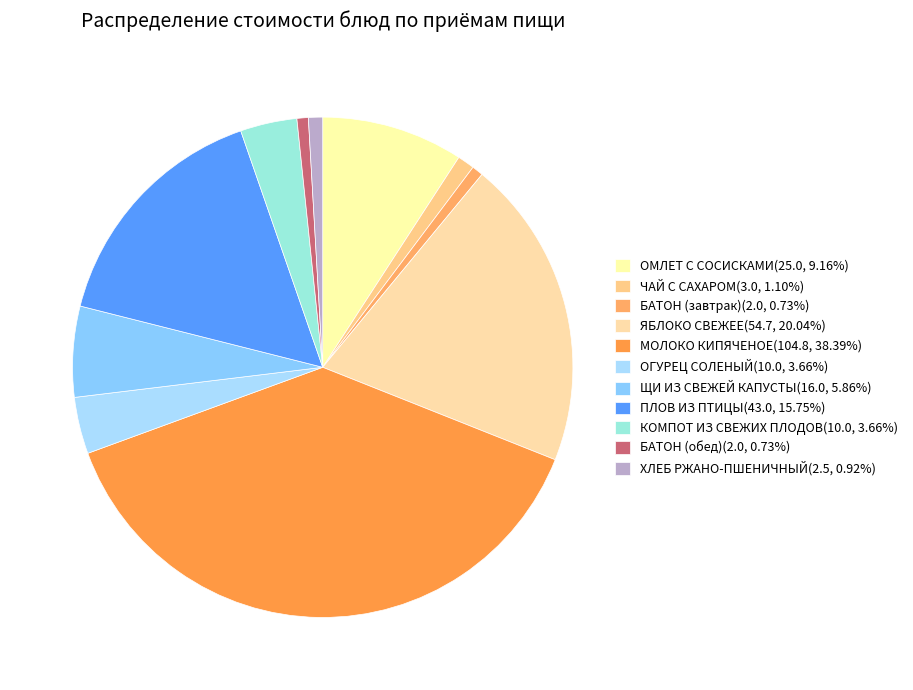

To the nearest percent, what is the difference between the largest and smallest slice percentages?

38%